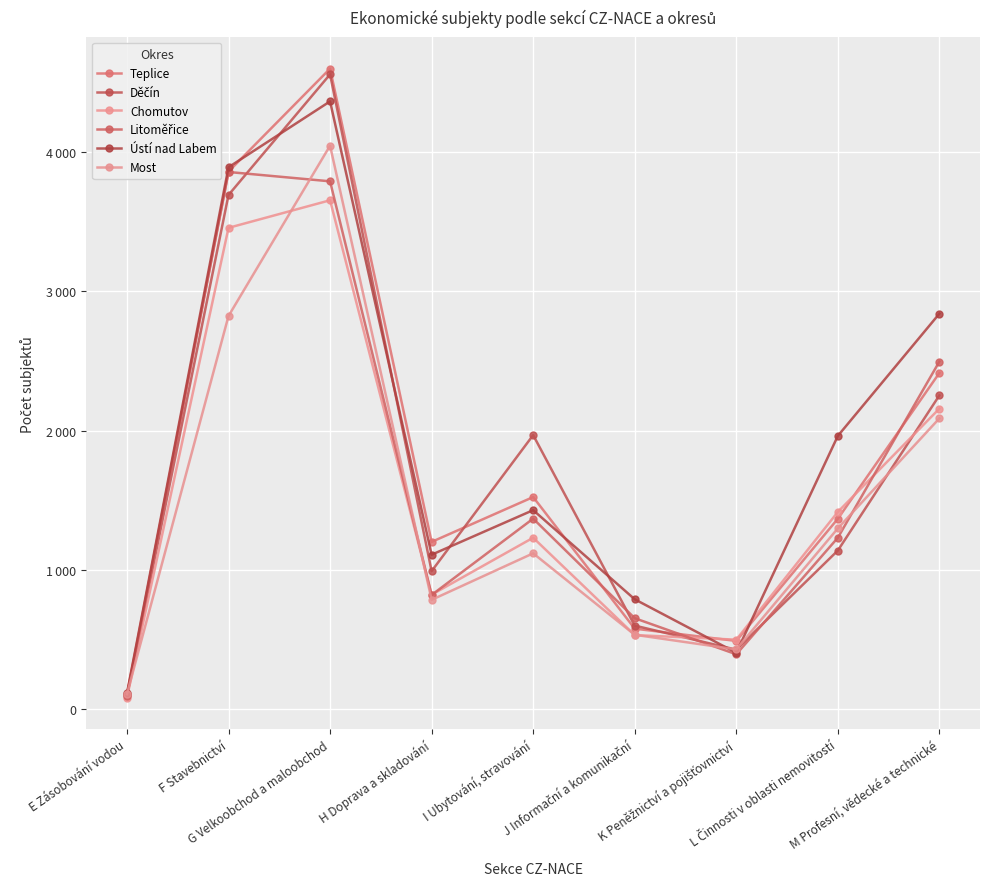

Reading left to right, list all the values displayed in this chart.

Teplice: 106	3860	4599	1201	1523	578	490	1367	2414
Děčín: 101	3692	4558	991	1968	600	427	1139	2253
Chomutov: 83	3456	3654	822	1231	532	499	1416	2158
Litoměřice: 93	3857	3790	820	1368	653	394	1231	2496
Ústí nad Labem: 114	3891	4364	1109	1429	789	405	1962	2840
Most: 108	2823	4046	785	1119	534	429	1298	2088